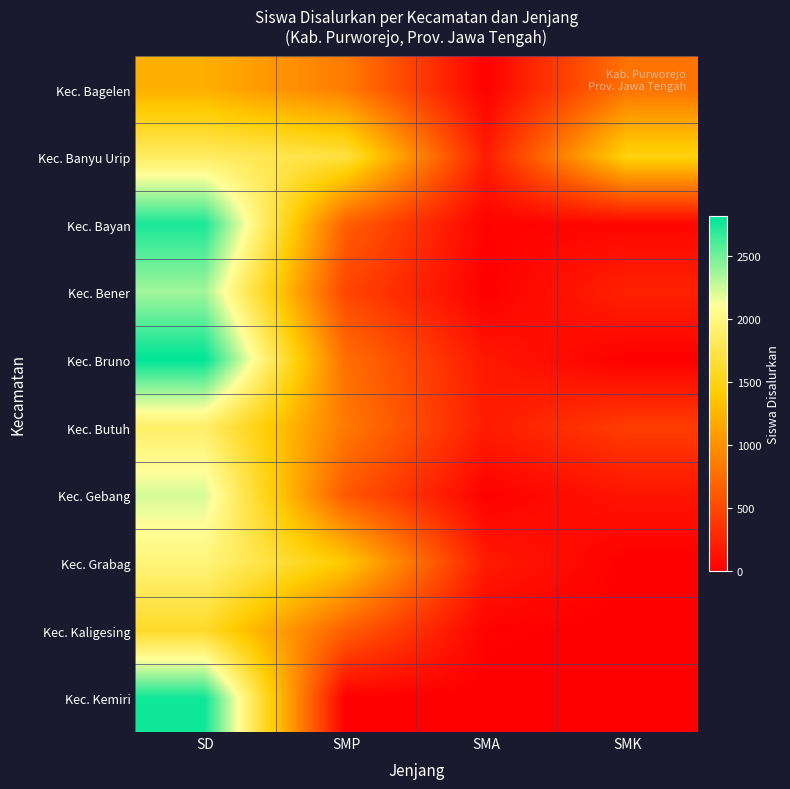

Rank the series by their maximum value, from highest to lowest.

Kec. Bruno, Kec. Kemiri, Kec. Bayan, Kec. Bener, Kec. Gebang, Kec. Grabag, Kec. Butuh, Kec. Banyu Urip, Kec. Kaligesing, Kec. Bagelen